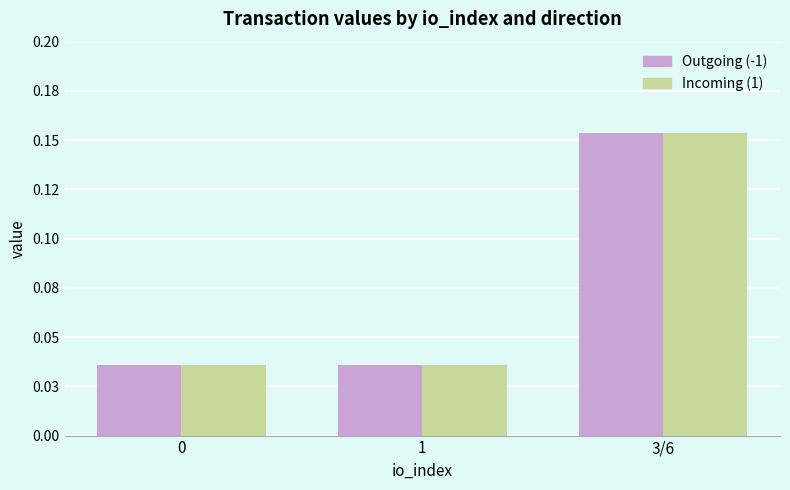

What is the greatest value displayed?

0.2